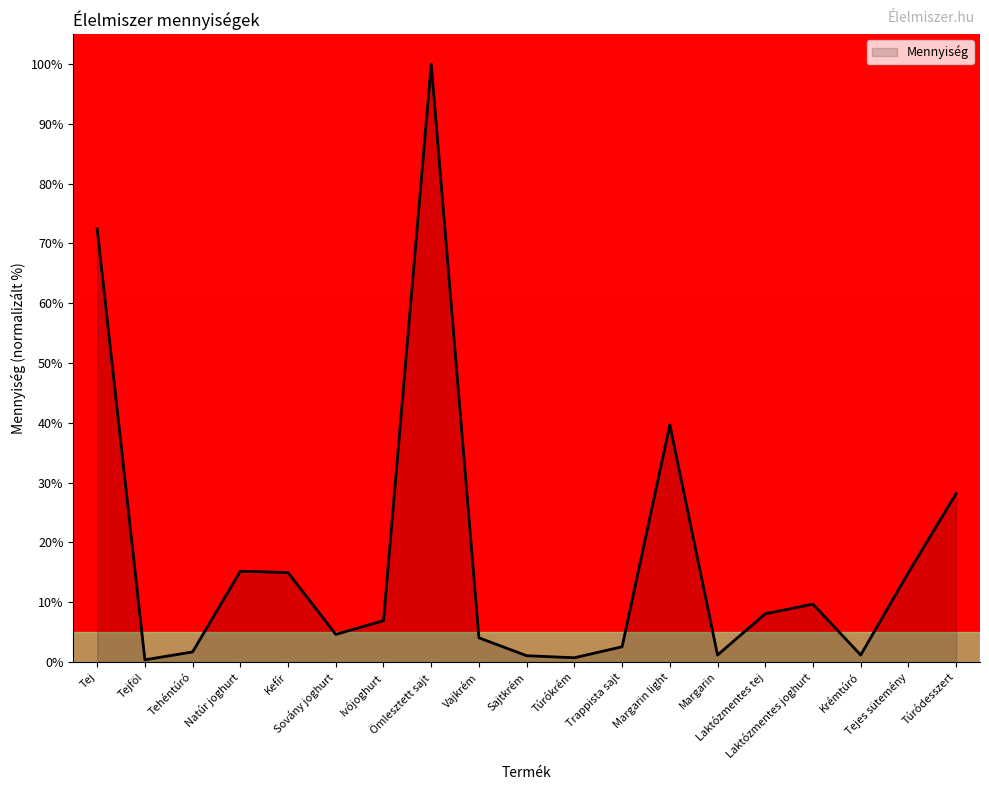

What is the value of the 14th point from the left?

1.1